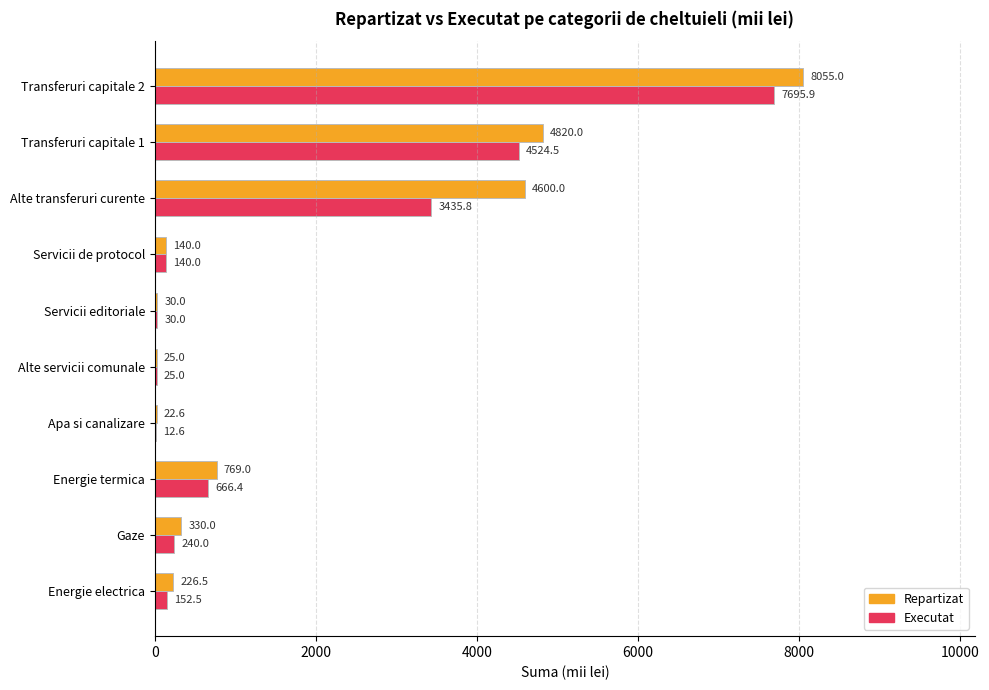

The Executat series shows 140.0 at Servicii de protocol. True or false?

True